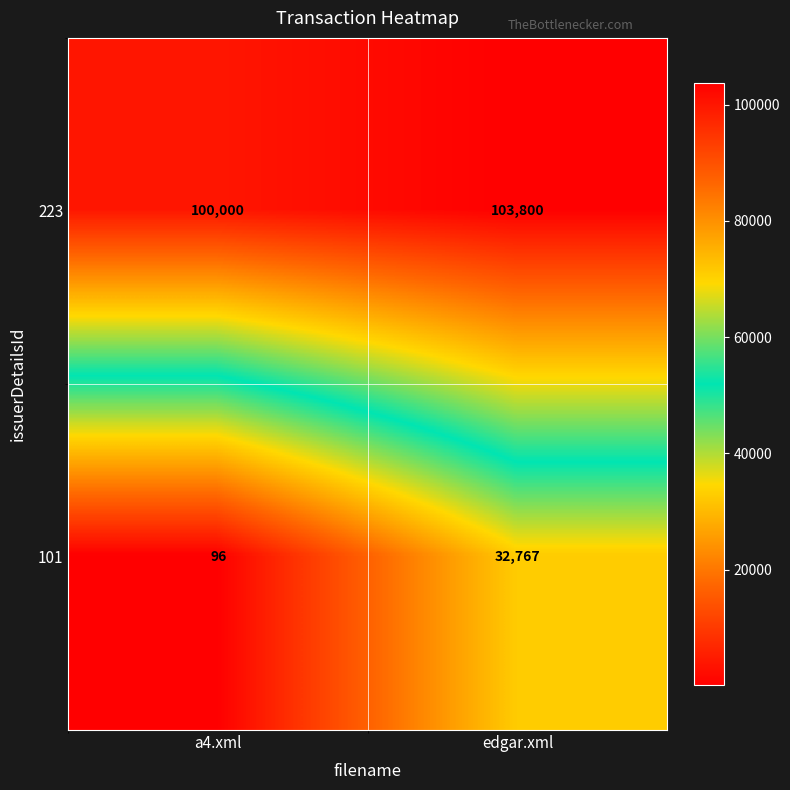

Between a4.xml and edgar.xml, which series saw the biggest shift?

101